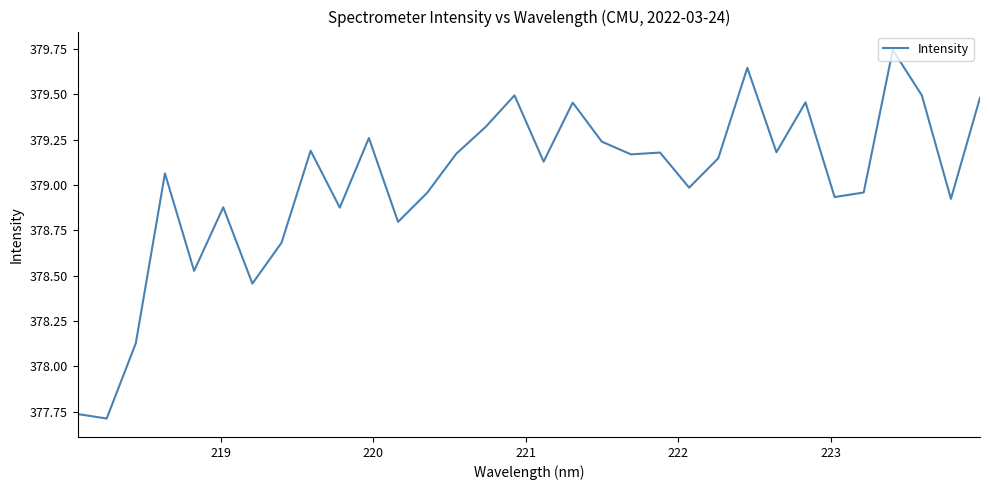

How many series are shown in this chart?

1